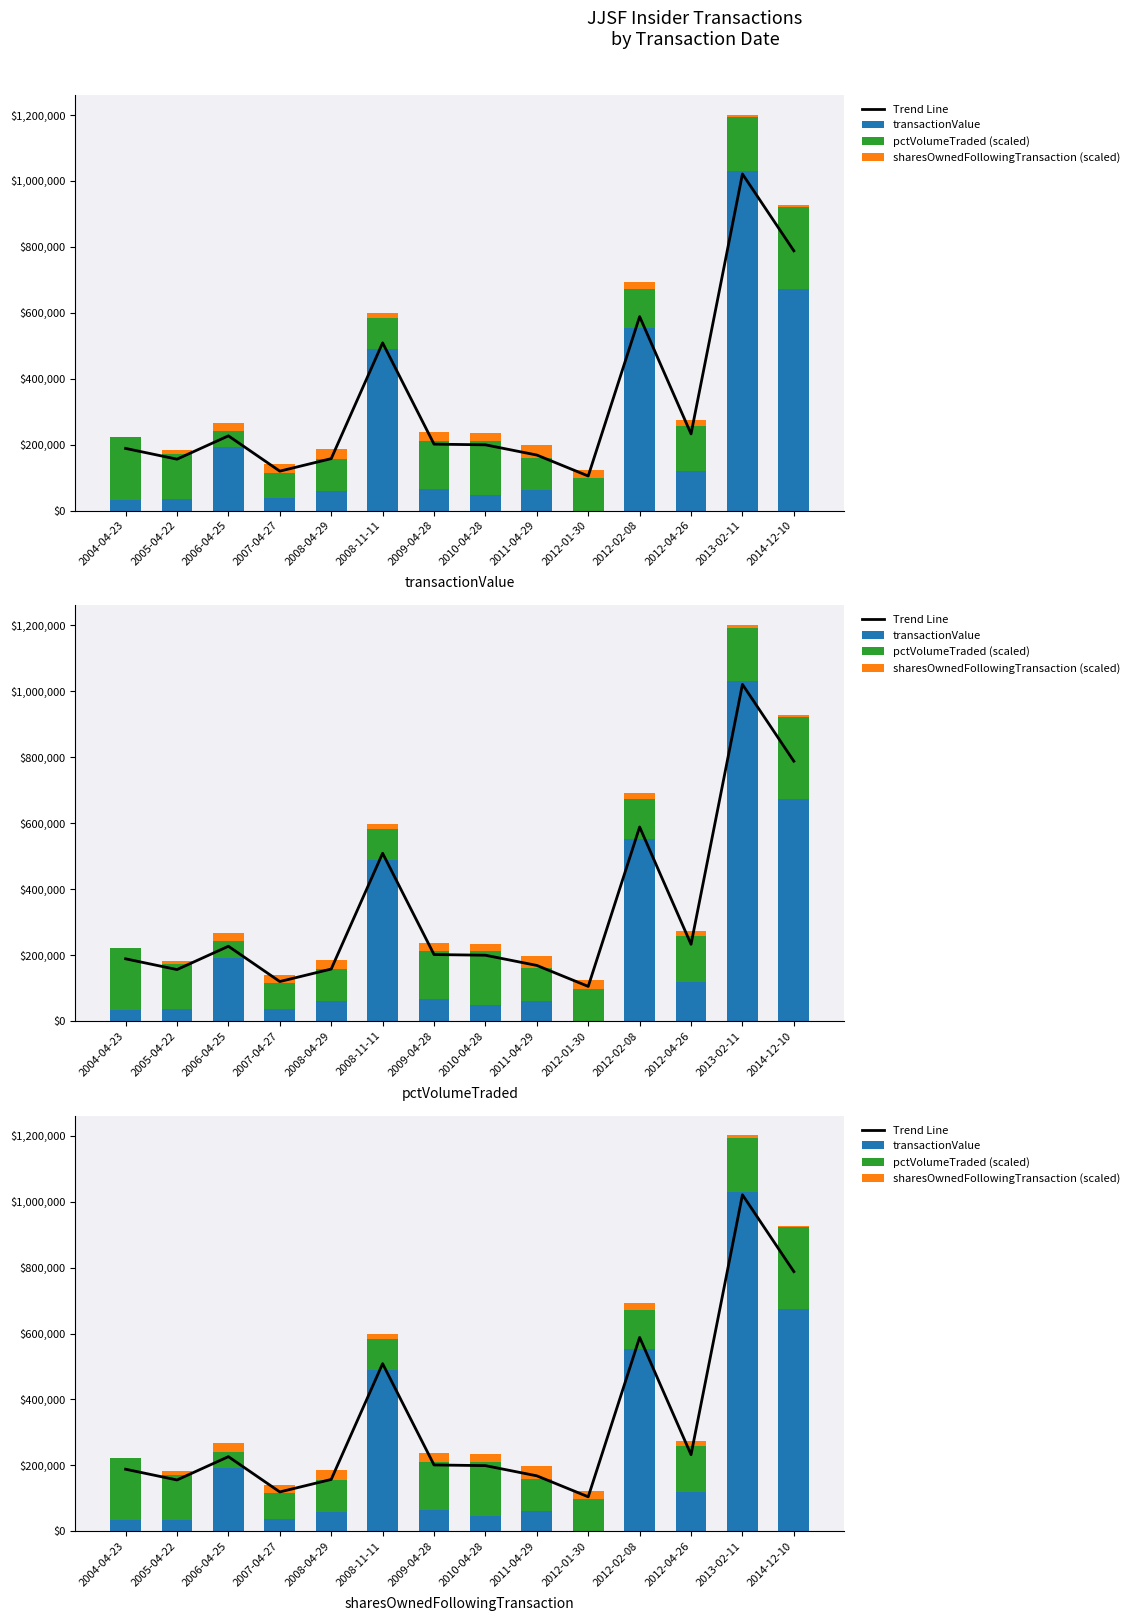

At which label does Trend Line reach its peak?

2013-02-11